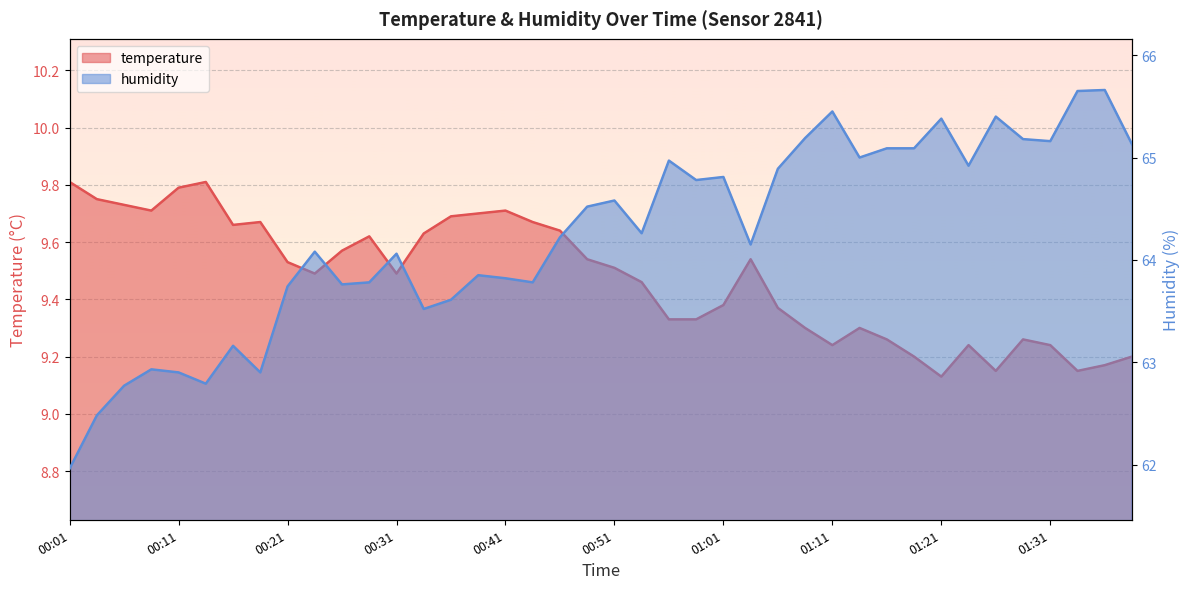

Which series has the largest range (max minus min)?

humidity